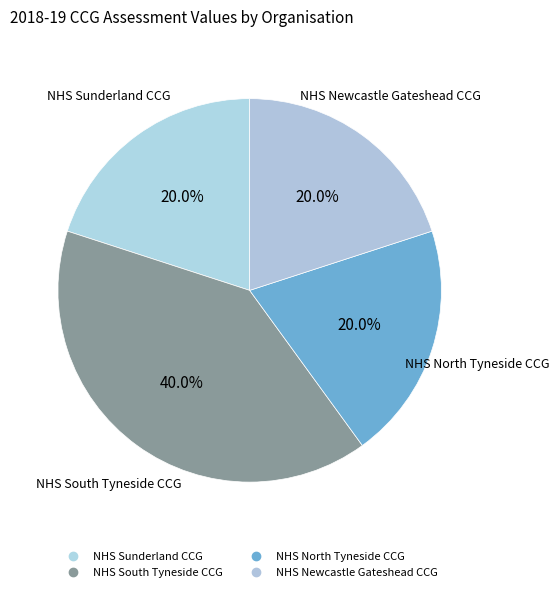

Which has a higher value, NHS South Tyneside CCG or NHS Newcastle Gateshead CCG?

NHS South Tyneside CCG